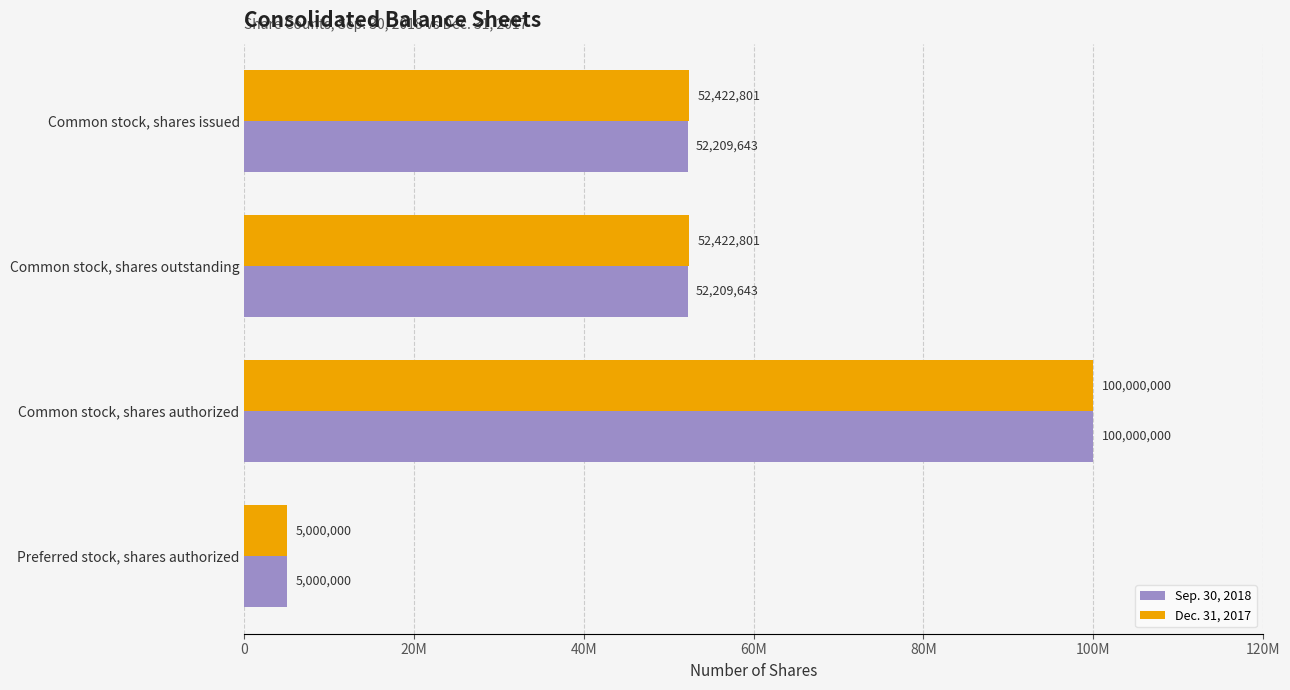

What are all the series names shown in the legend?

Sep. 30, 2018, Dec. 31, 2017